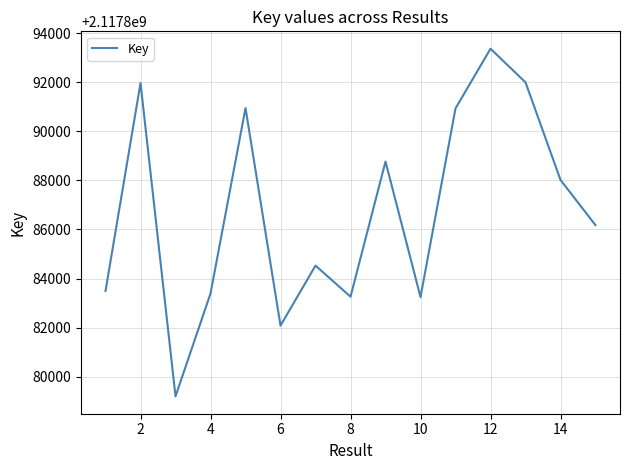

Is this an area chart (filled region under the line)?

No